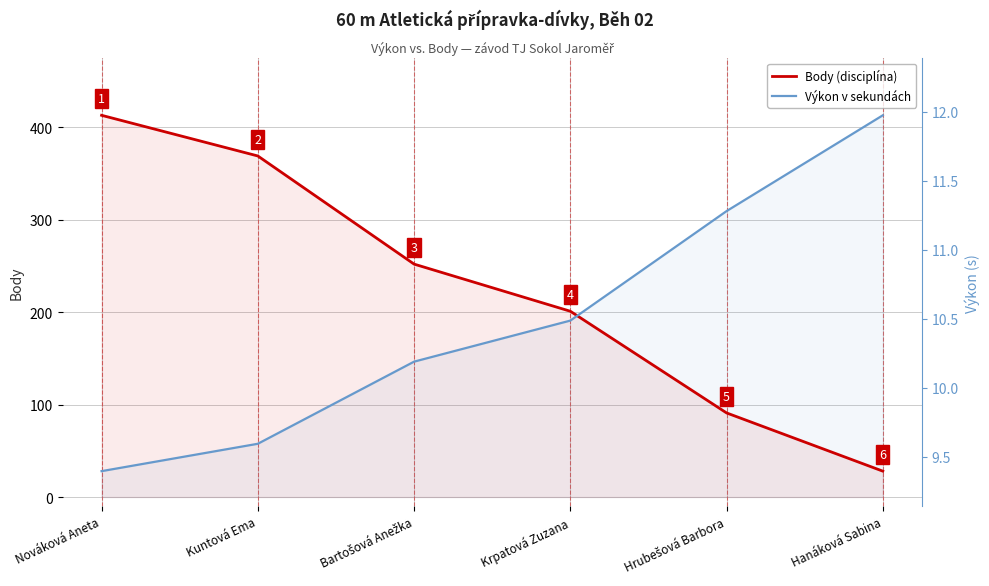

Reading left to right, what are all the values shown in this chart?

Body: Nováková Aneta=413.0	Kuntová Ema=369.0	Bartošová Anežka=252.0	Krpatová Zuzana=201.0	Hrubešová Barbora=91.0	Hanáková Sabina=28.0
Výkon (scaled): Nováková Aneta=28.0	Kuntová Ema=57.6	Bartošová Anežka=146.5	Krpatová Zuzana=190.9	Hrubešová Barbora=309.3	Hanáková Sabina=413.0